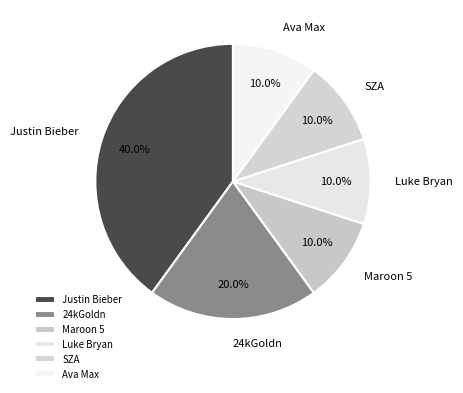

How many slices are in this pie chart?

6